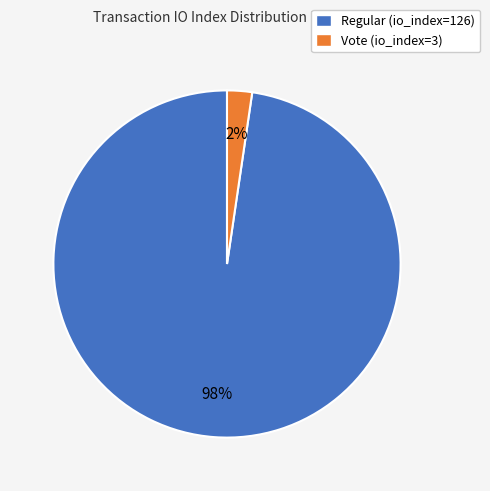

Rank the categories by value from highest to lowest.

Regular (io_index=126), Vote (io_index=3)